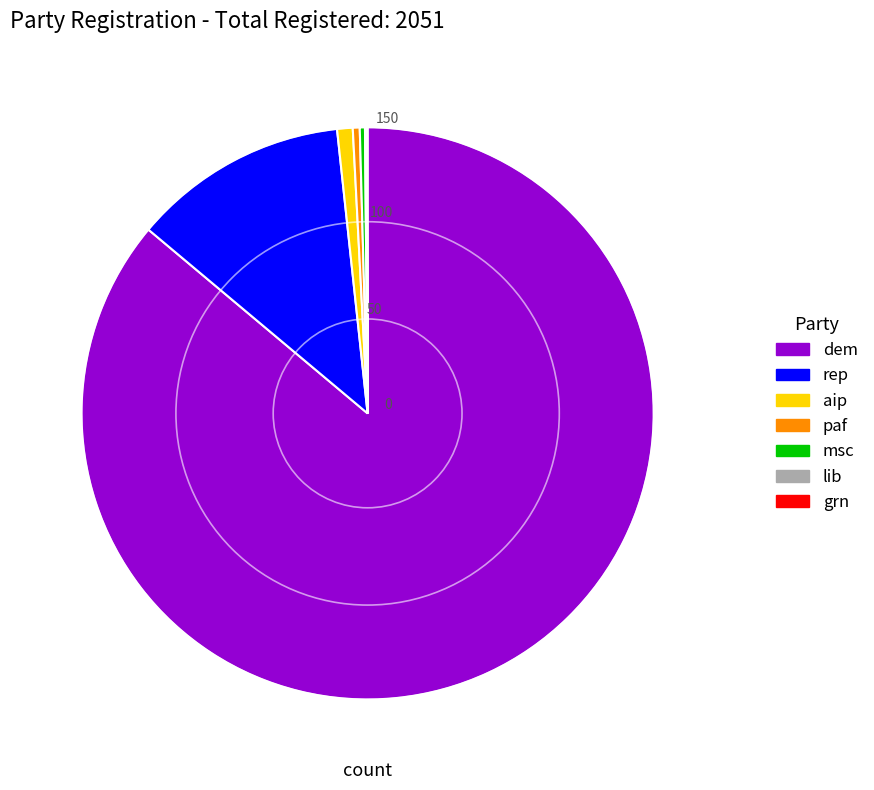

True or false: paf accounts for 8% of the total.

False